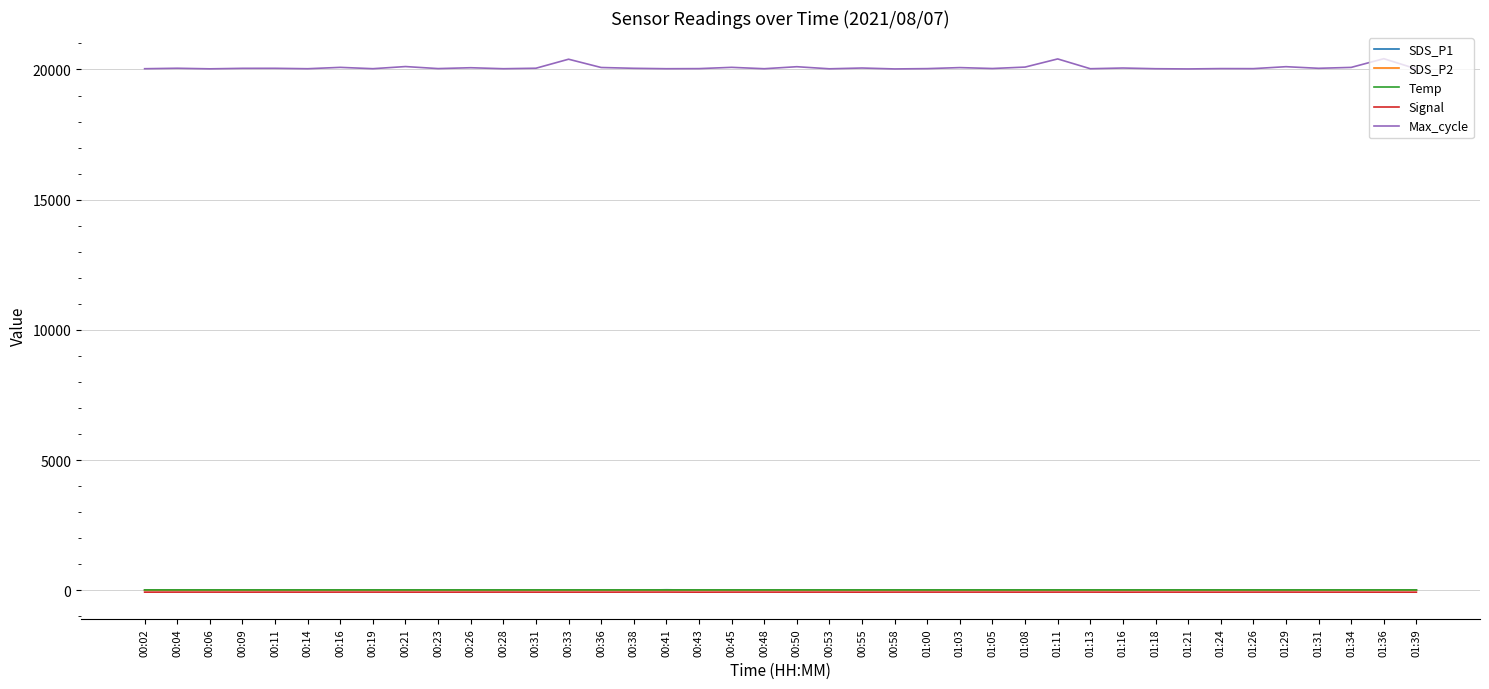

Is the value of SDS_P2 at 00:06 greater than the value of Max_cycle at 00:26?

No